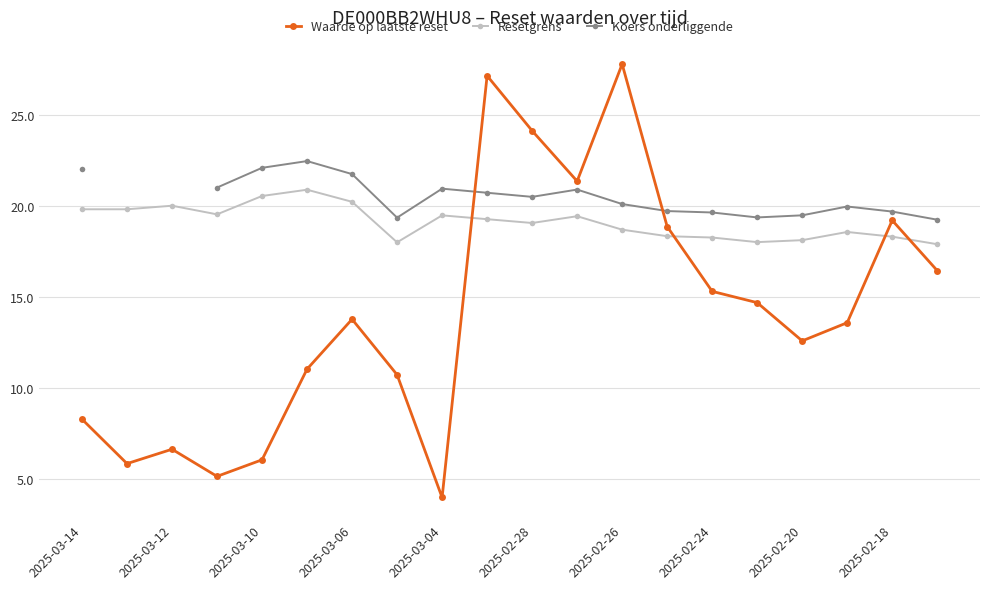

What is the difference between the second highest and minimum values in the Waarde op laatste reset series?

23.2